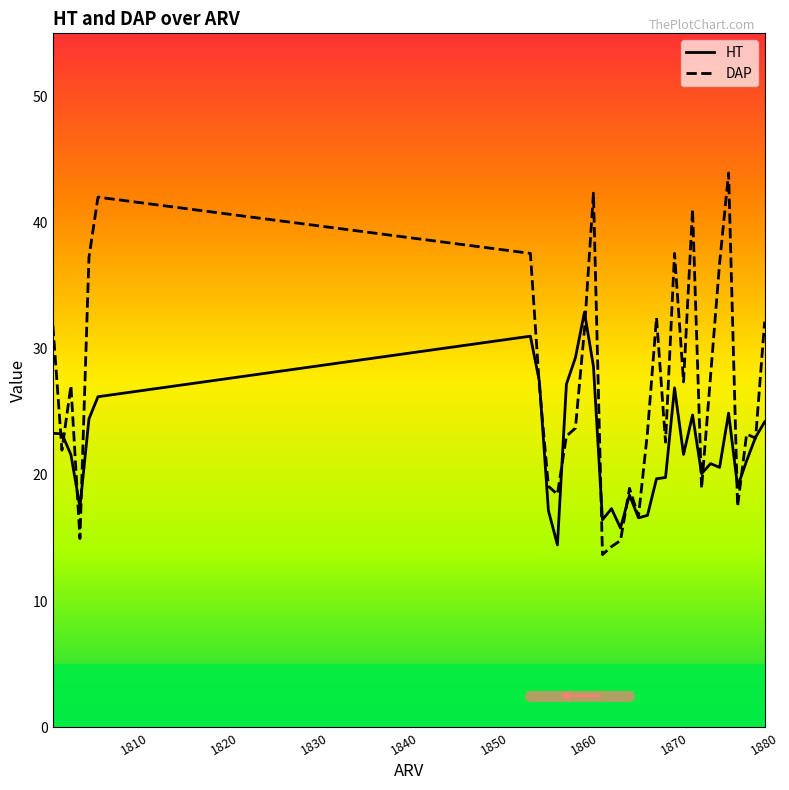

What is the maximum value shown in the chart?

43.9